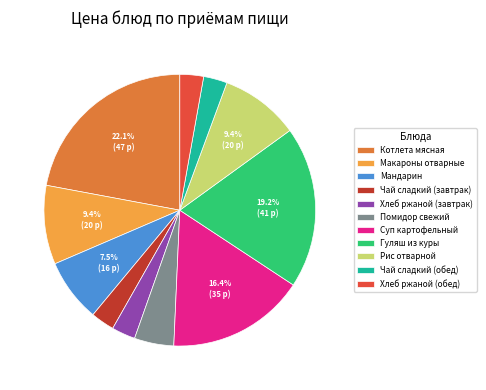

How many slices are in this pie chart?

11